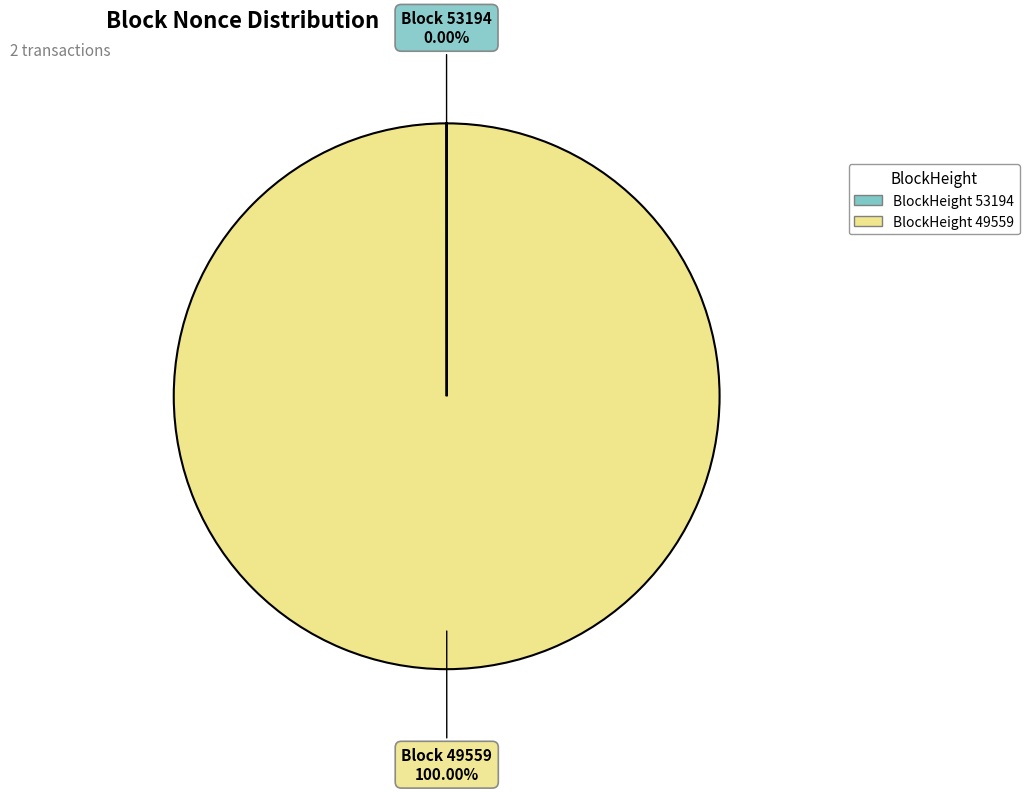

Does any single category account for the majority?

Yes